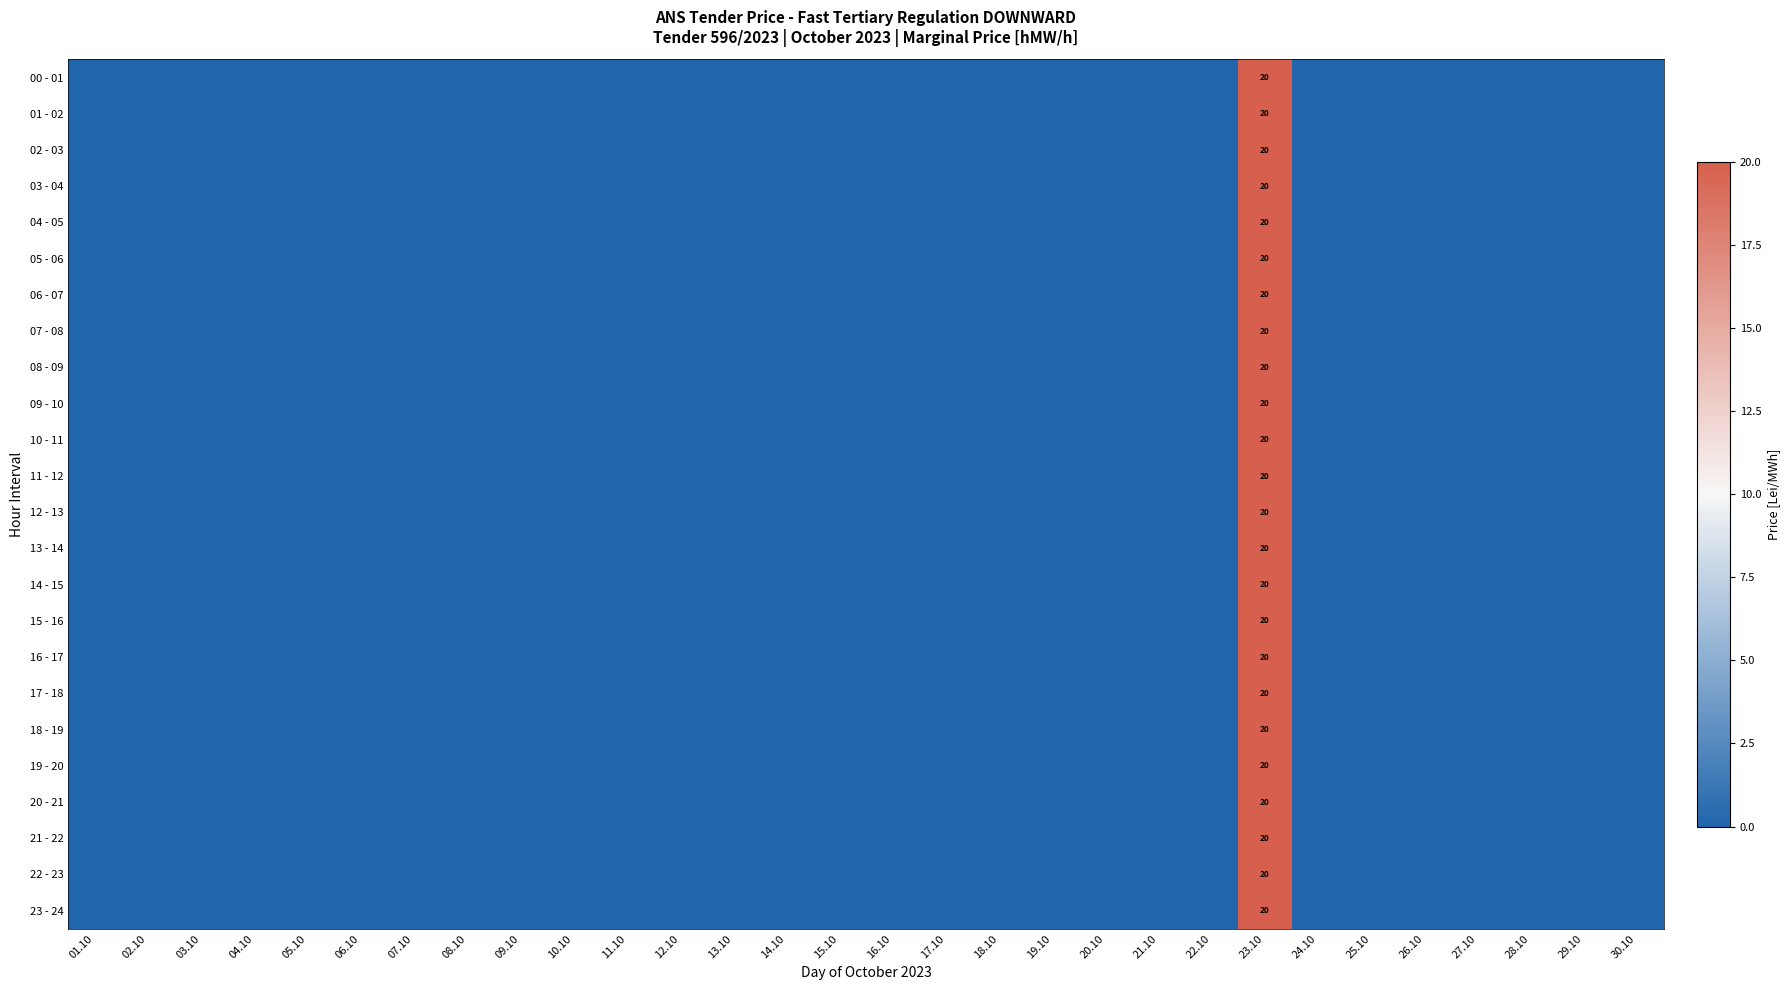

Is the value of 08 - 09 at 24.10 greater than the value of 19 - 20 at 25.10?

No